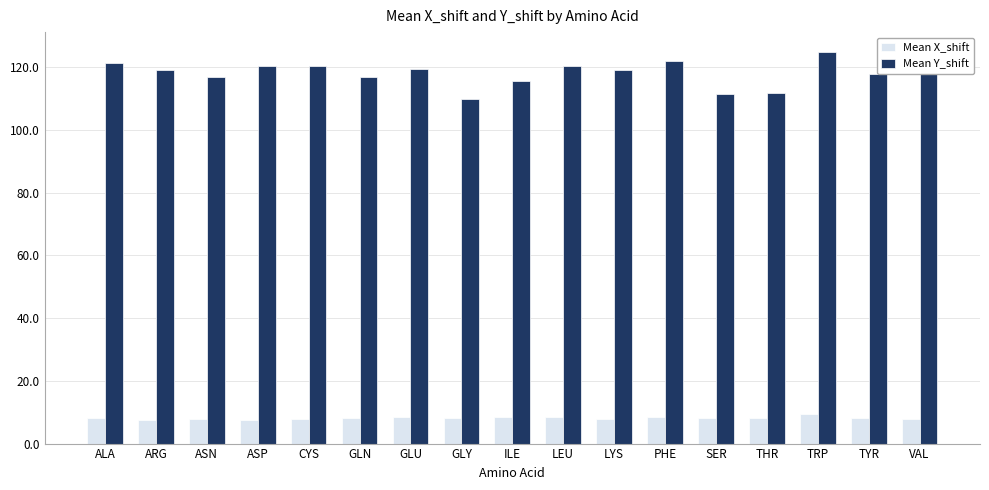

Read the Mean X_shift value at LYS.

7.8